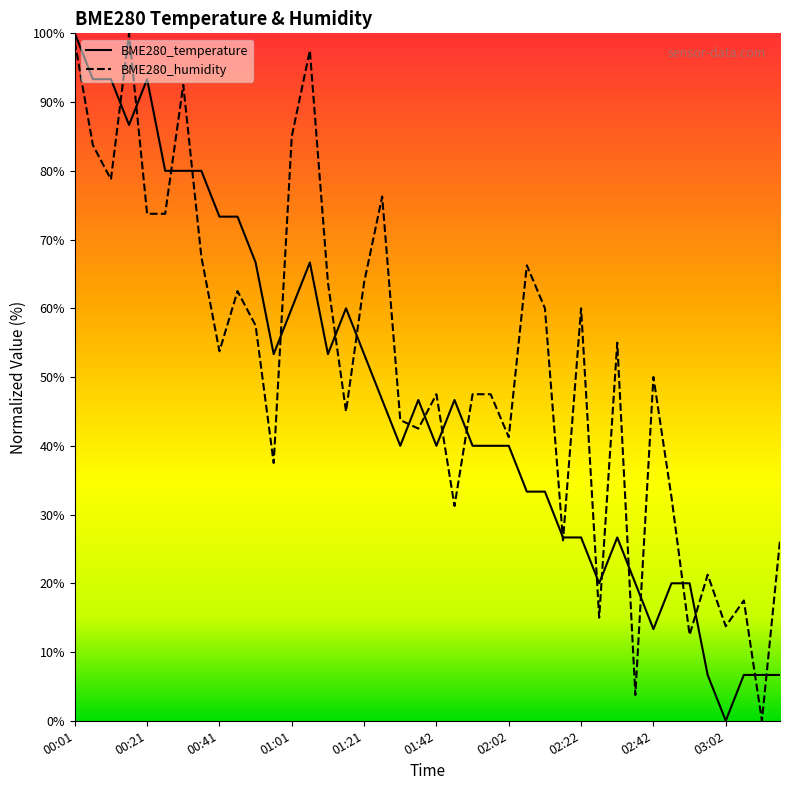

Between 00:01 and 02:47, which series saw the biggest shift?

BME280_temperature